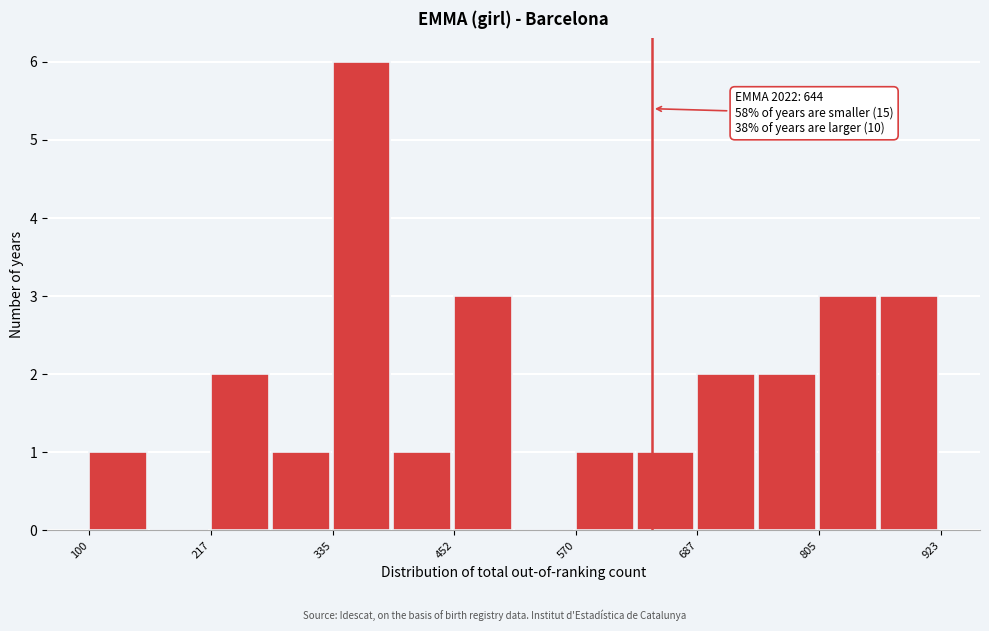

Read against the x-axis, roughly where is the centre of the tallest bar?

360